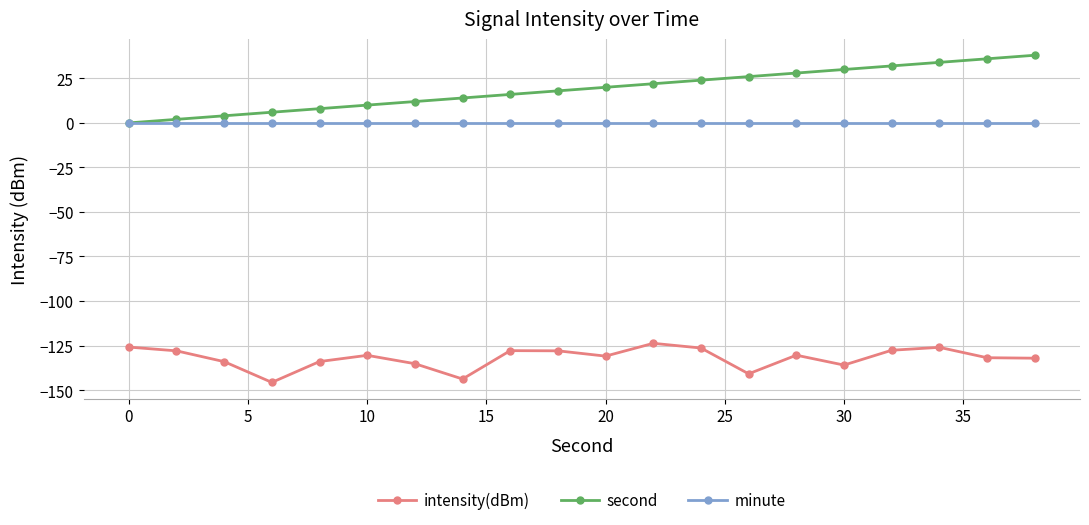

What is the value of the intensity(dBm) point at the 6th from the left?

-130.5